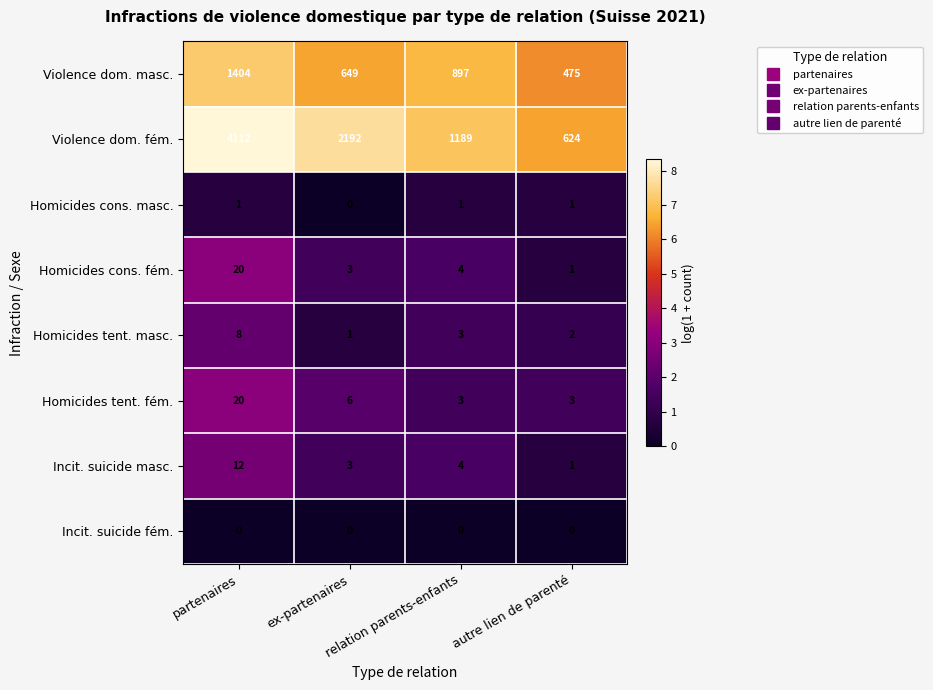

Which series has the widest spread of values?

Violence dom. fém.